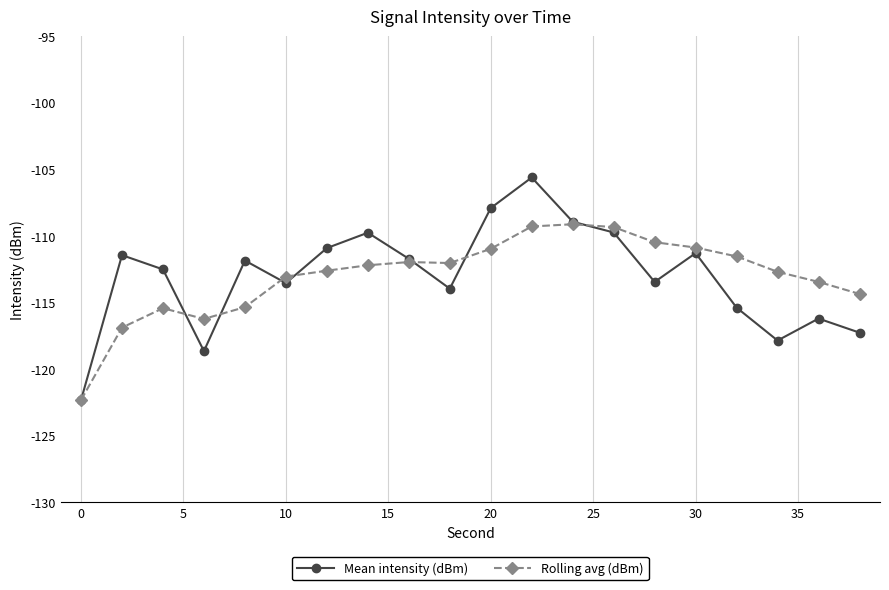

What is the maximum value shown in the chart?

-105.6